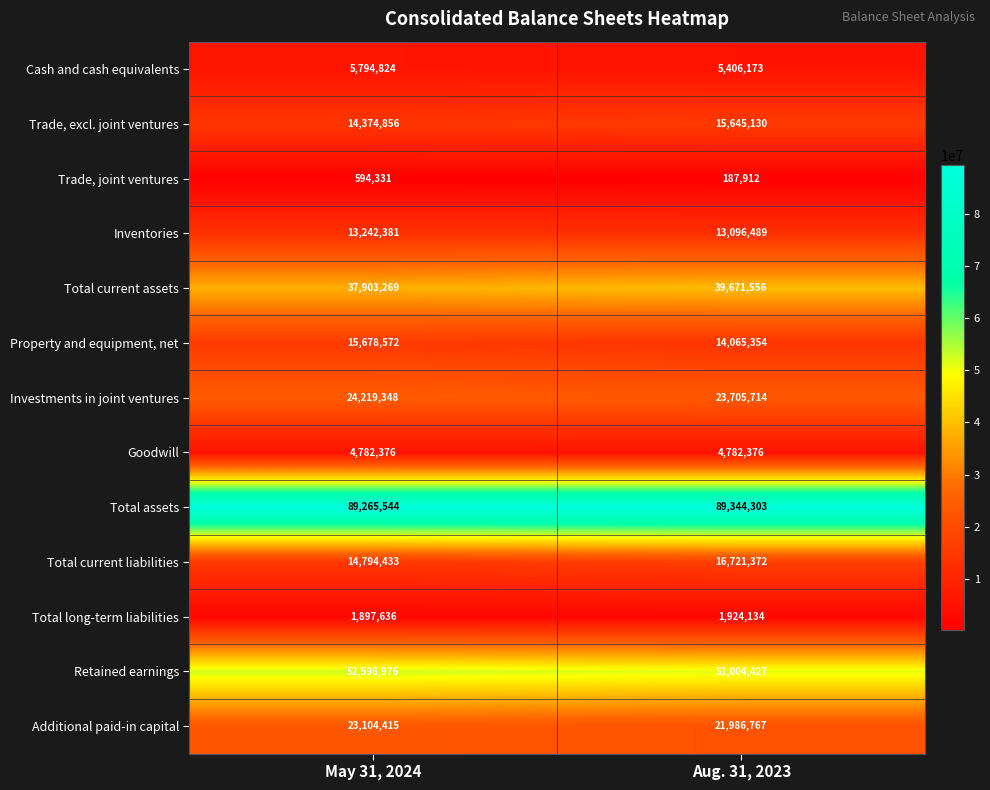

True or false: Cash and cash equivalents has a value of 9107752 at Aug. 31, 2023.

False